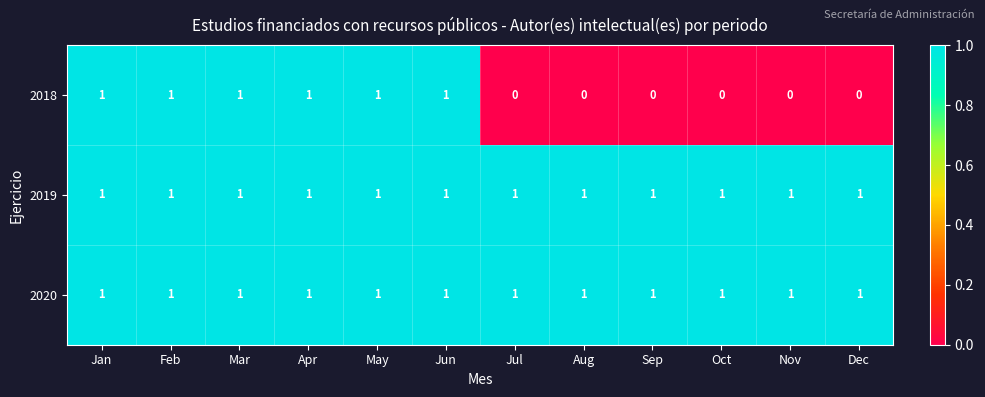

True or false: 2018 has a value of 0 at Oct.

True